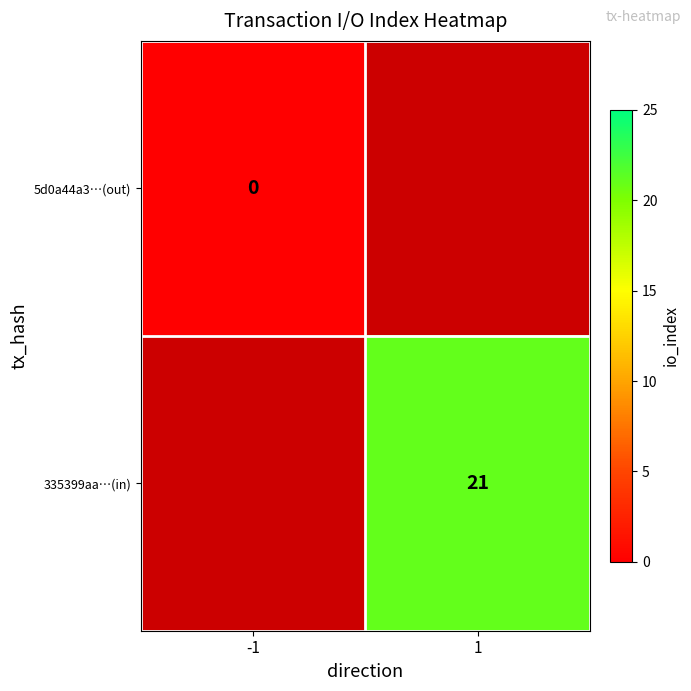

Is it true that 335399aa…(in) equals 8 at 1?

False